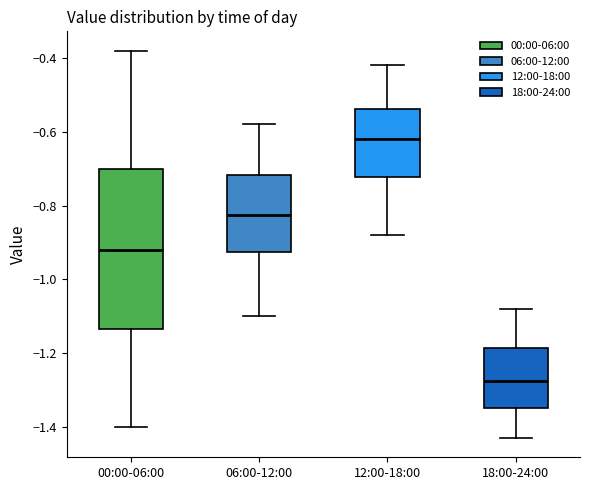

Where does the lower whisker of the box for 06:00-12:00 end on the y-axis? The values are not printed on the chart, so give them approximately, as read against the axis.

-1.10